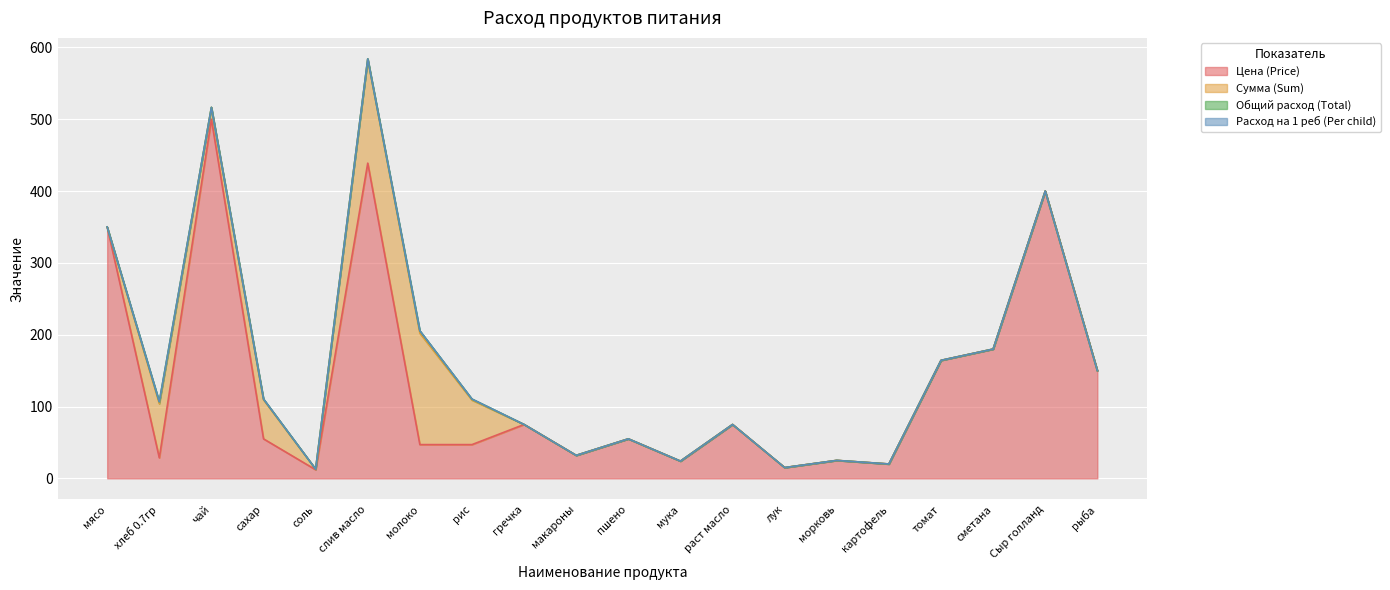

What position from the left is рис?

8